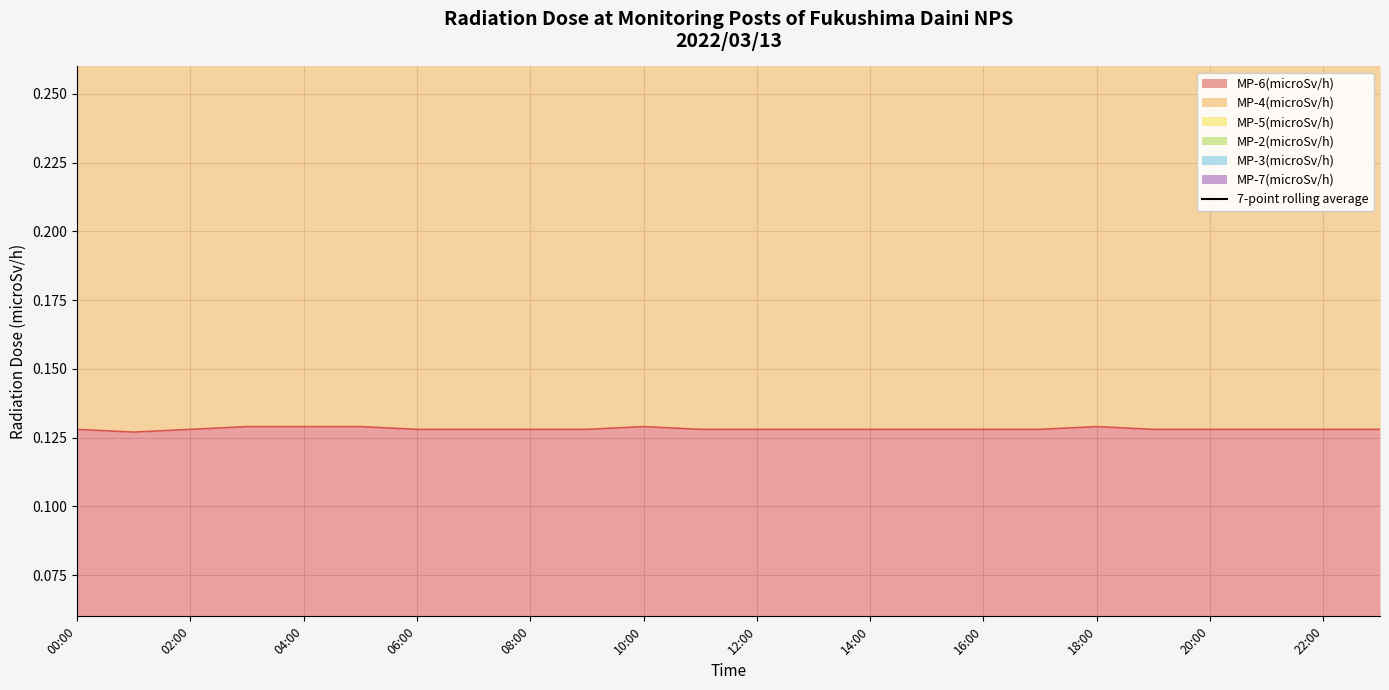

True or false: MP-6(microSv/h) has a value of 0.2 at 18:00.

False